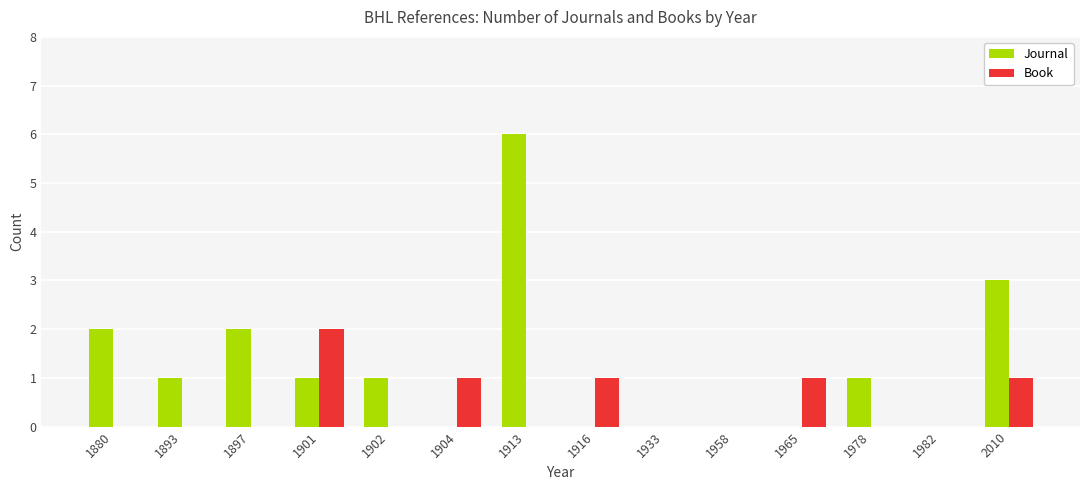

Which category has the highest value in the Journal series?

1913